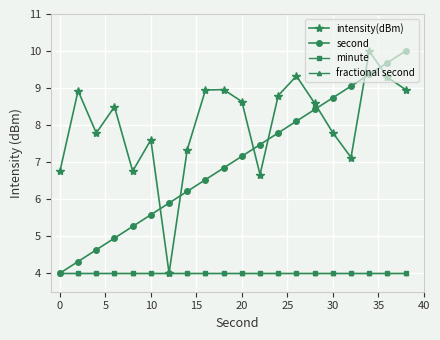

At how many categories does at least one series exceed 9?

5